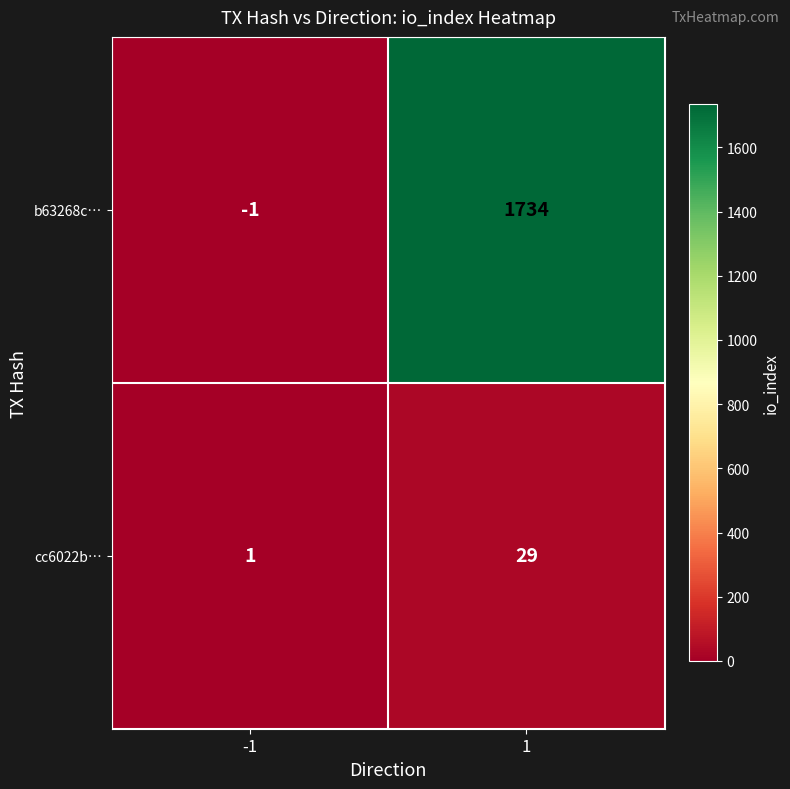

At 1, list the series in order from largest to smallest.

b63268c…, cc6022b…